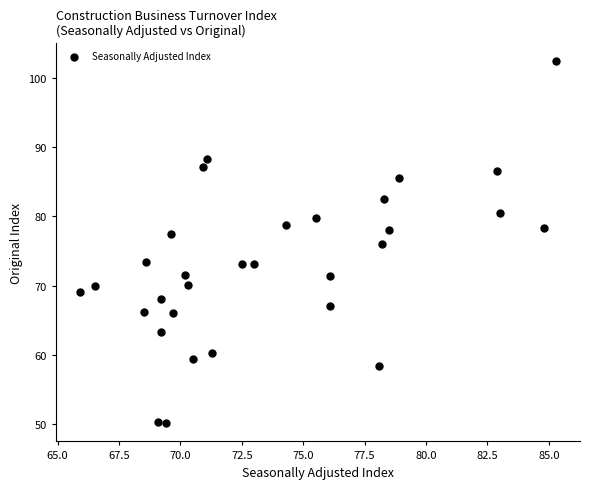

What is the range of X values (max minus min)?

19.4